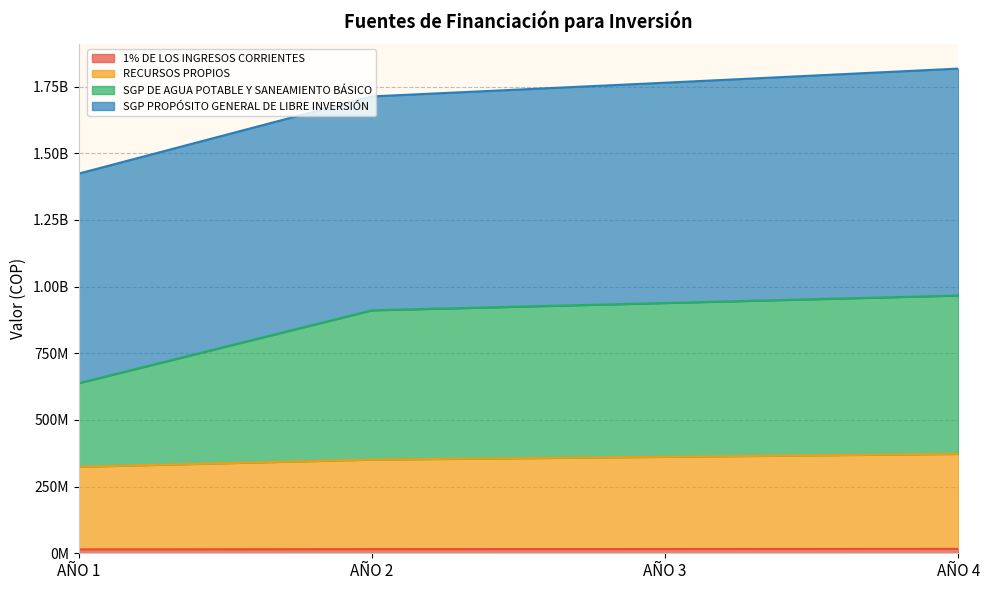

True or false: SGP DE AGUA POTABLE Y SANEAMIENTO BÁSICO has more than 0 points higher than both neighbors.

False